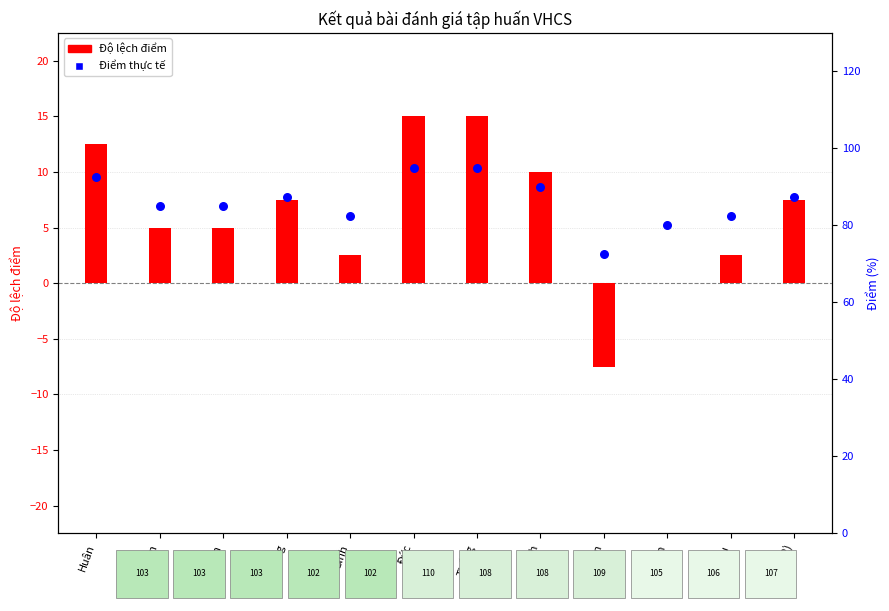

What is the ratio of the value at Huân to the value at Đức?

1.0